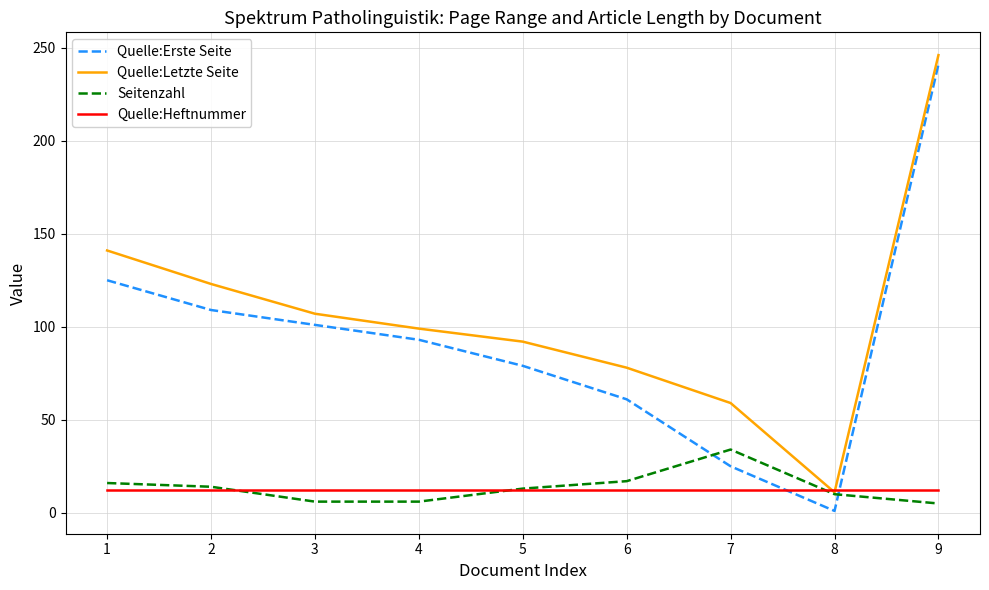

The value of Quelle:Erste Seite at 6 is 61. True or false?

True